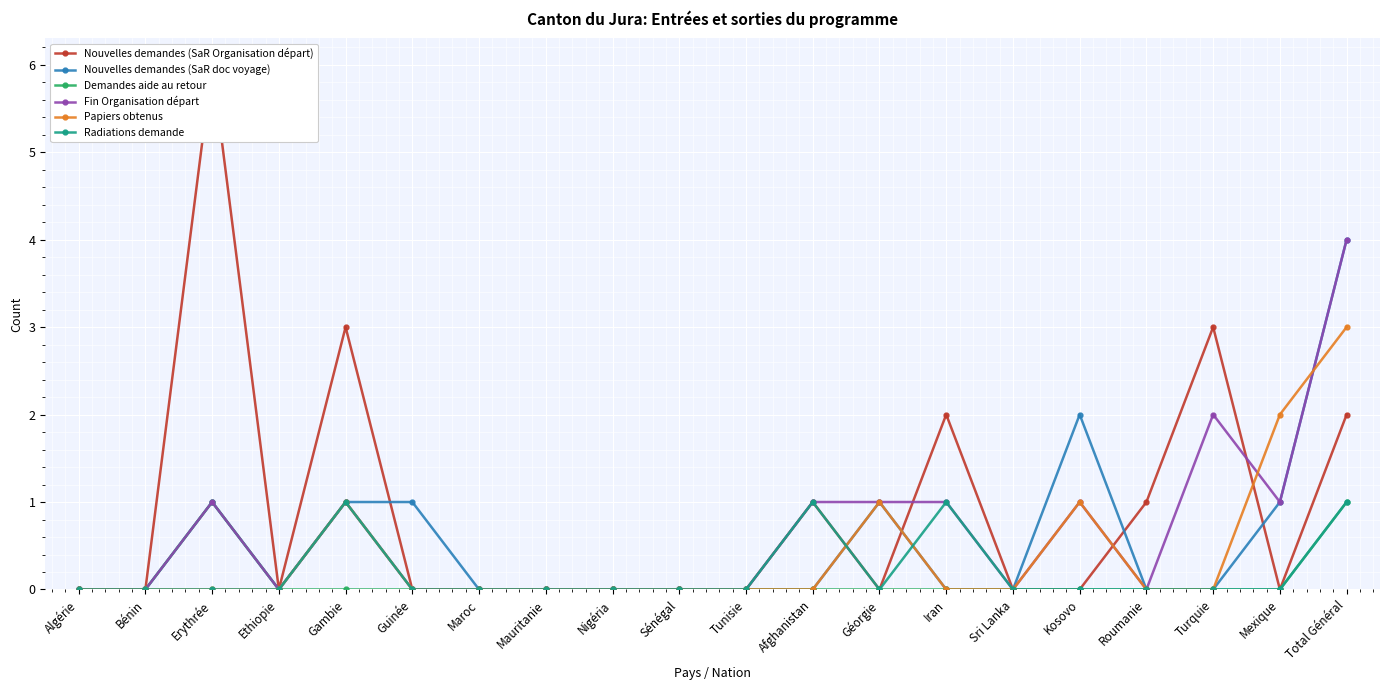

True or false: Demandes aide au retour has more than 1 points higher than both neighbors.

False